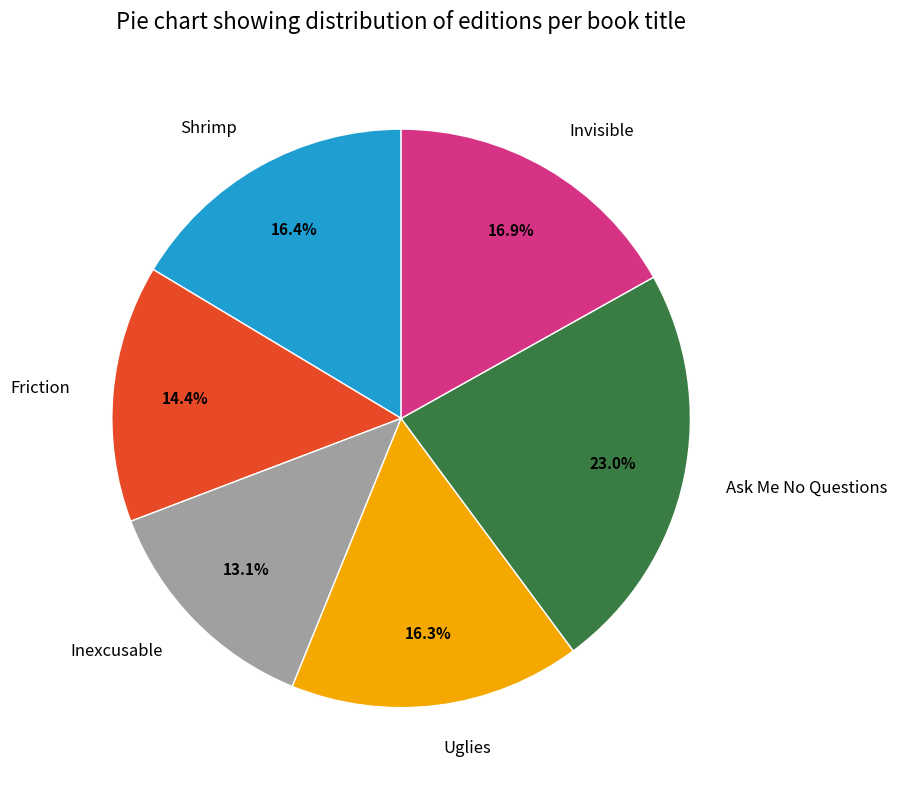

To the nearest percent, what is the difference between the Invisible and Uglies slice percentages?

1%